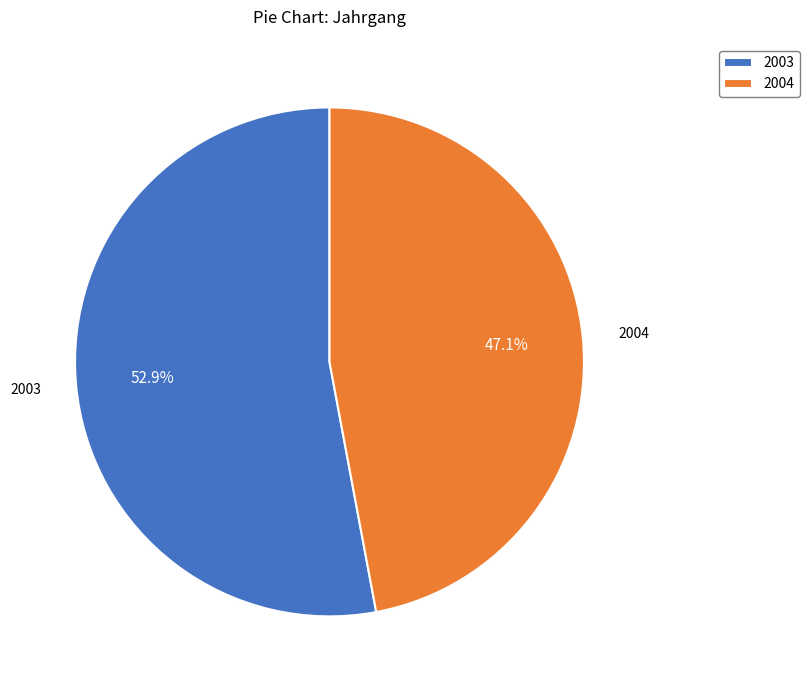

What percentage is the 2003 slice, to the nearest percent?

53%